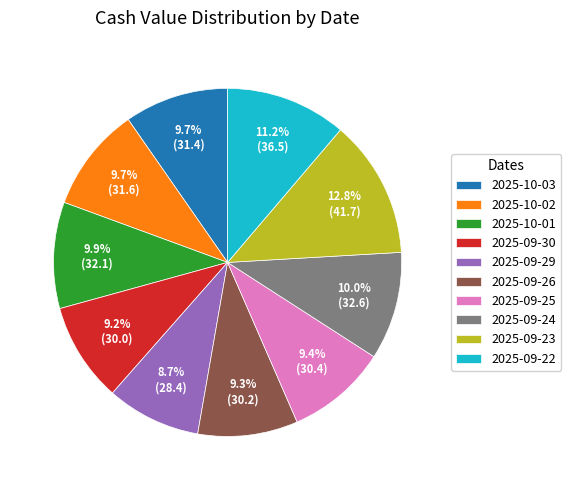

Do 2025-09-26 and 2025-09-25 together represent more than half of the pie?

No